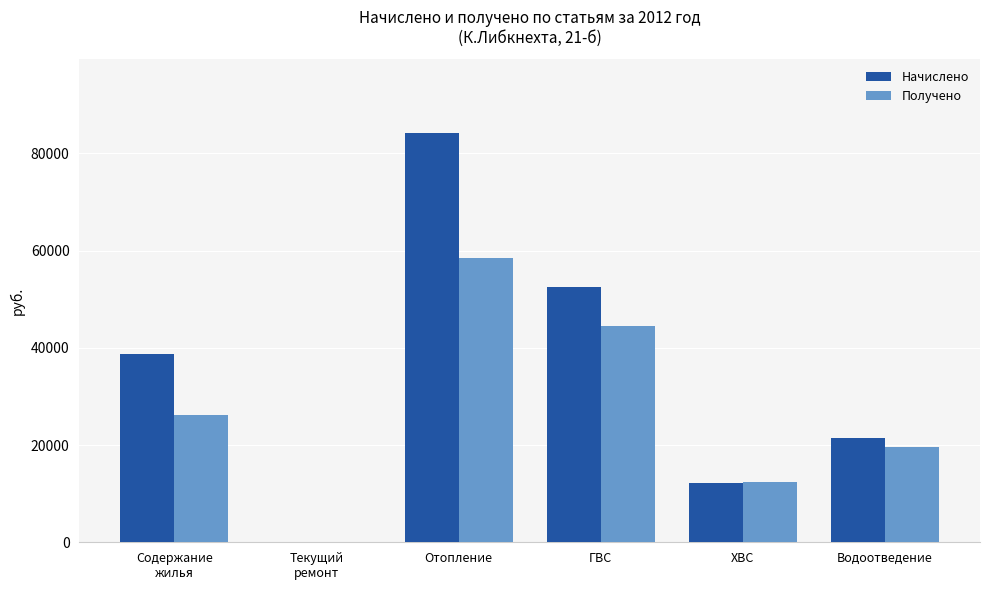

What is the sum of the Получено values at ХВС and Отопление?

70792.3